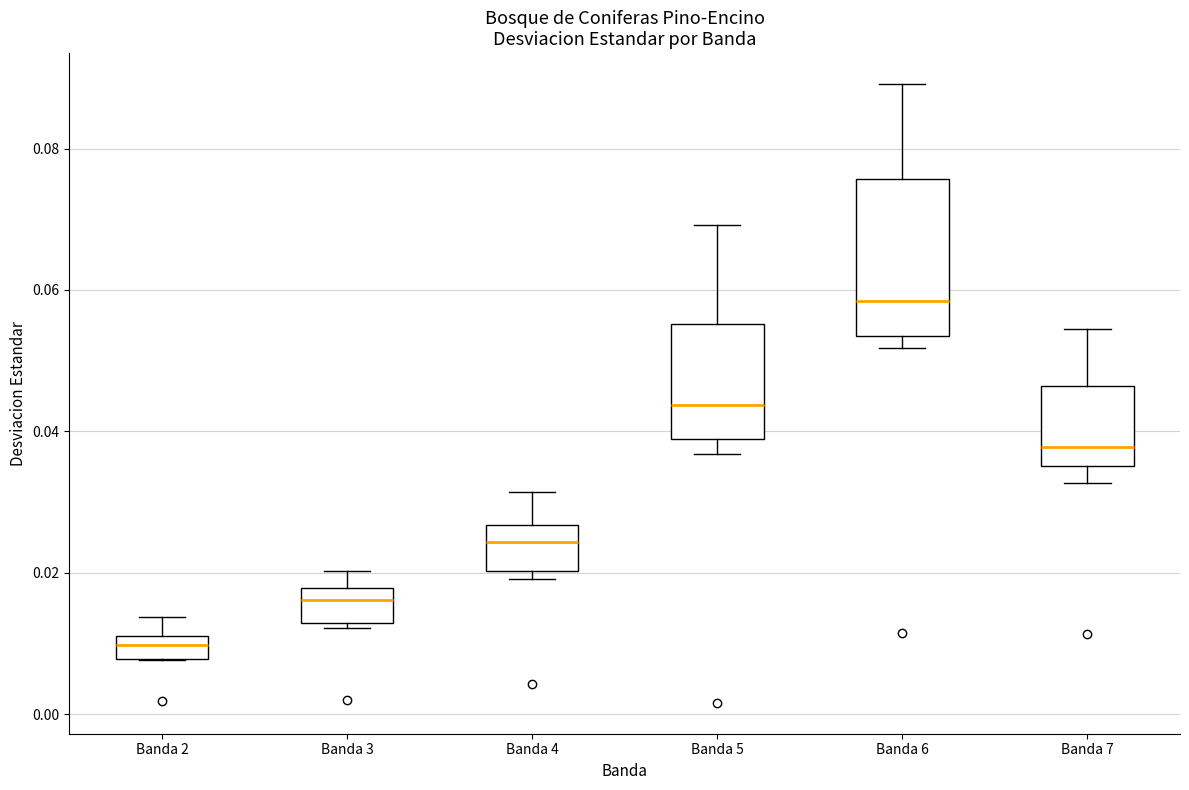

Comparing the boxes themselves (not the whiskers), which one is the tallest?

Banda 6